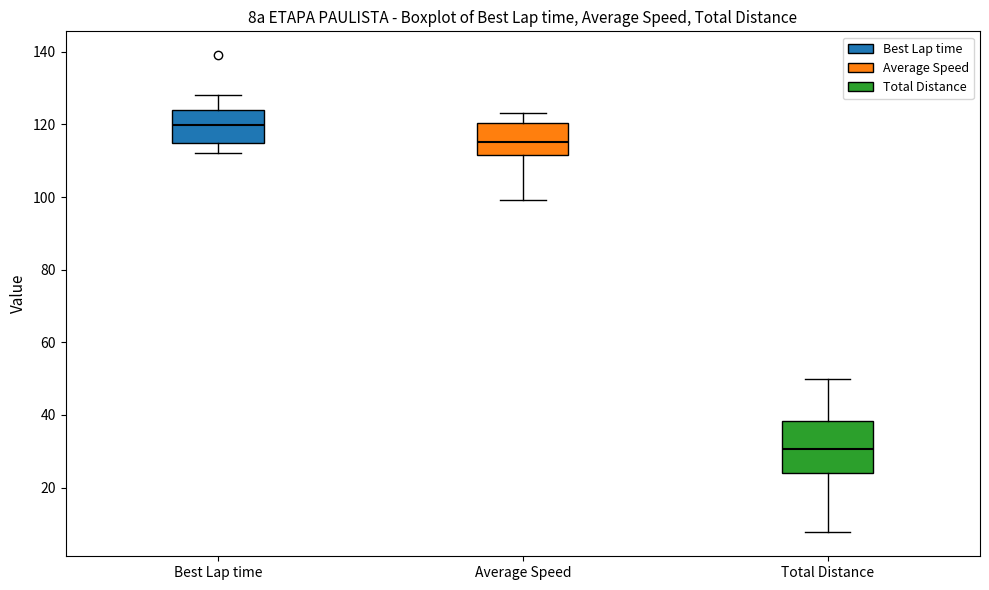

Comparing the boxes themselves (not the whiskers), which one is the tallest?

Total Distance